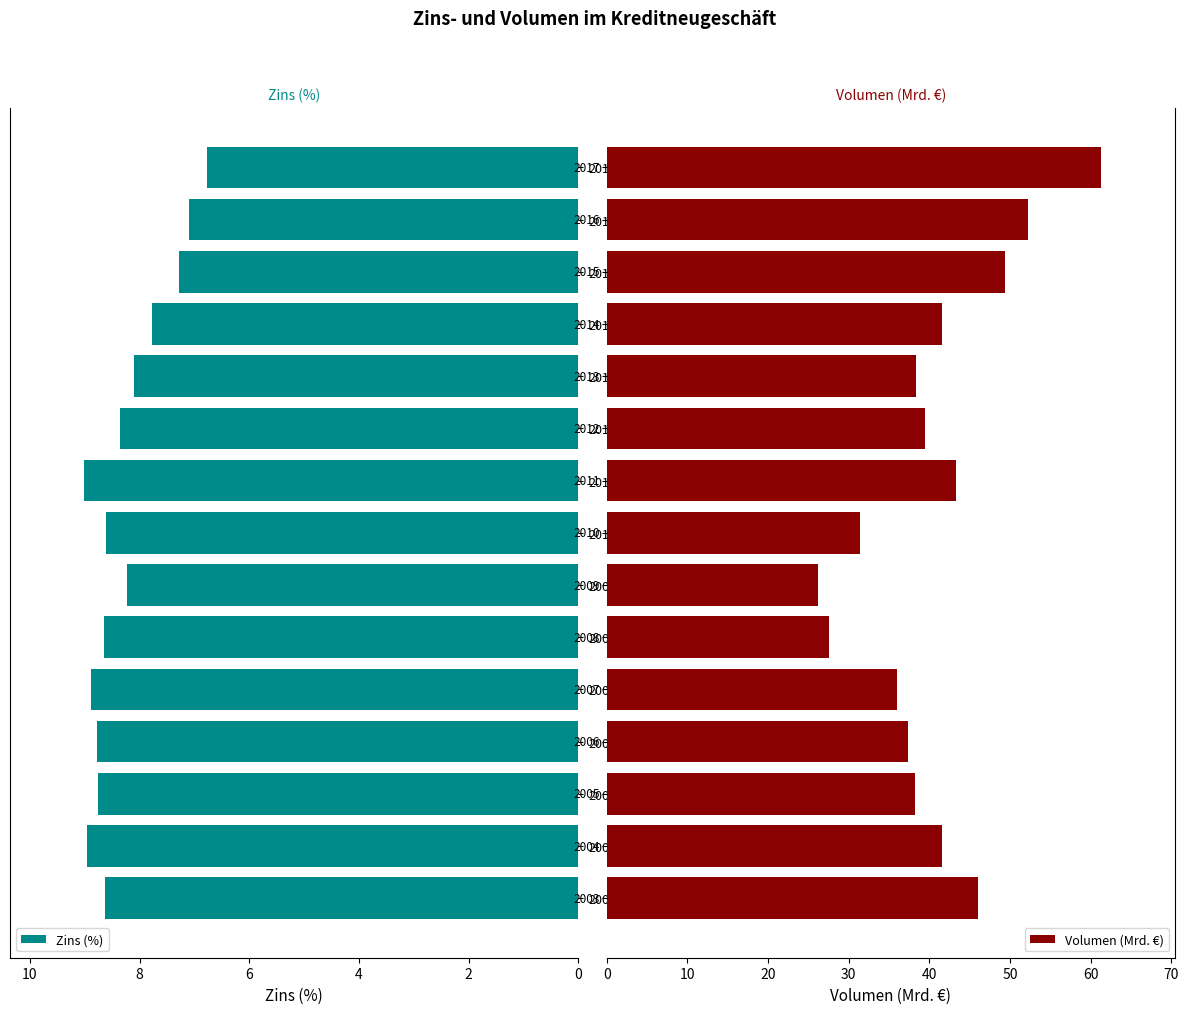

What is the difference between the highest and lowest values at 10?

18.9